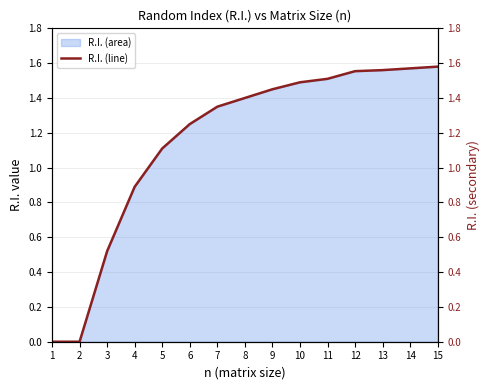

What is the greatest value displayed?

1.6